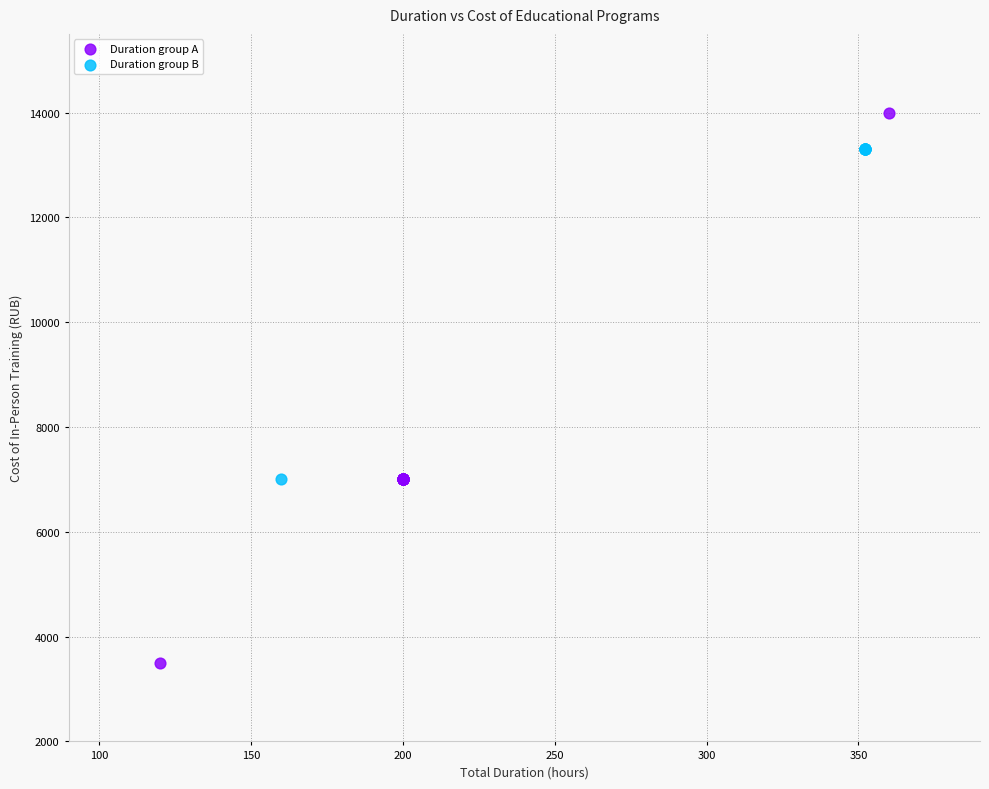

Which series reaches the minimum Y coordinate?

Duration group A